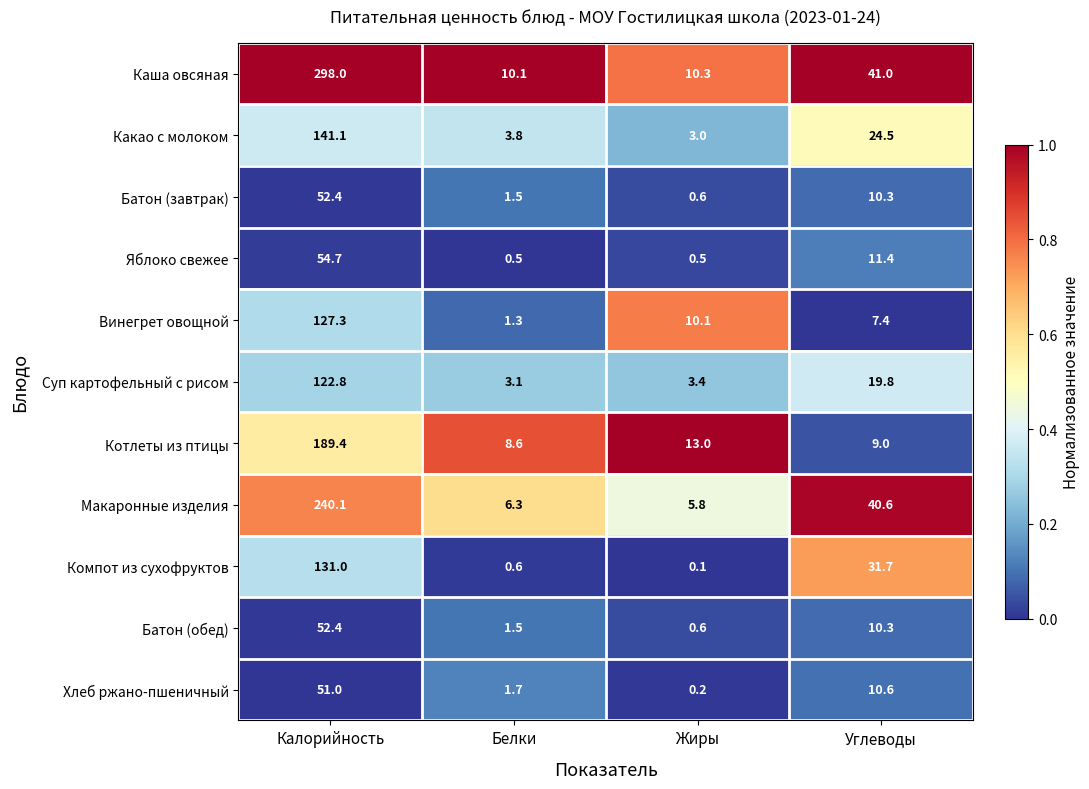

Which category has the lowest value in the Винегрет овощной series?

Белки